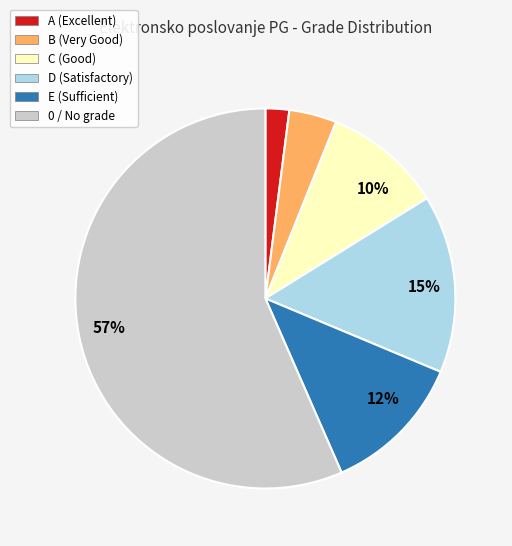

What is the smallest slice in the pie chart?

A